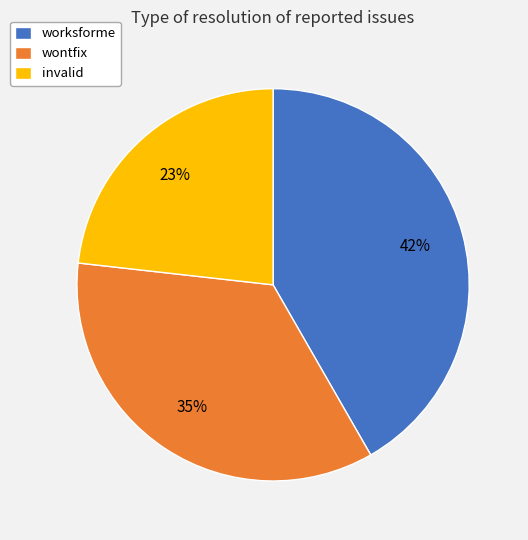

Do invalid and wontfix together represent more than half of the pie?

Yes